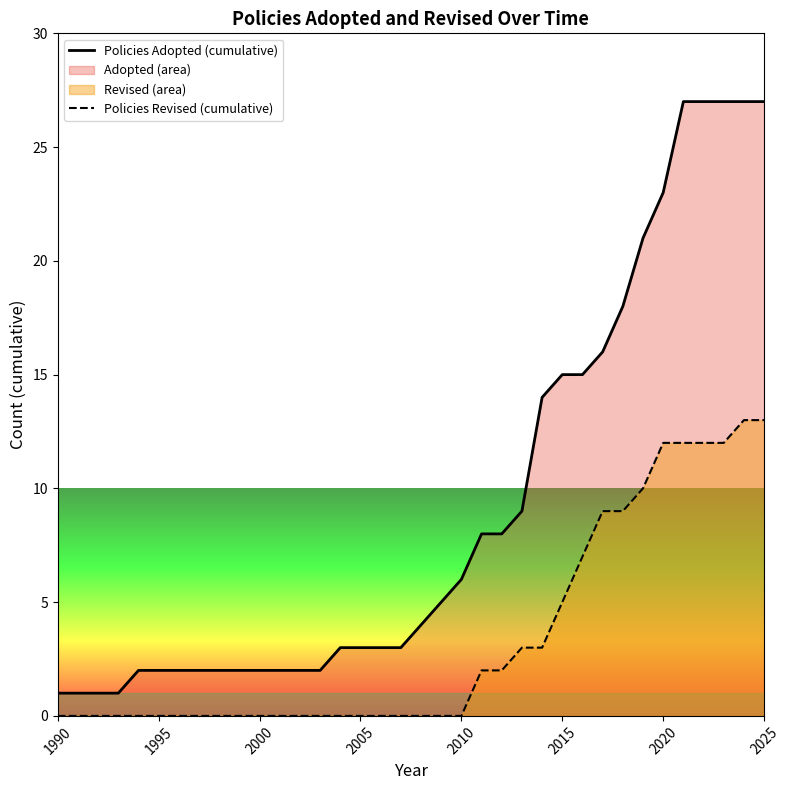

Which series has the largest total across all categories?

Policies Adopted (cumulative)